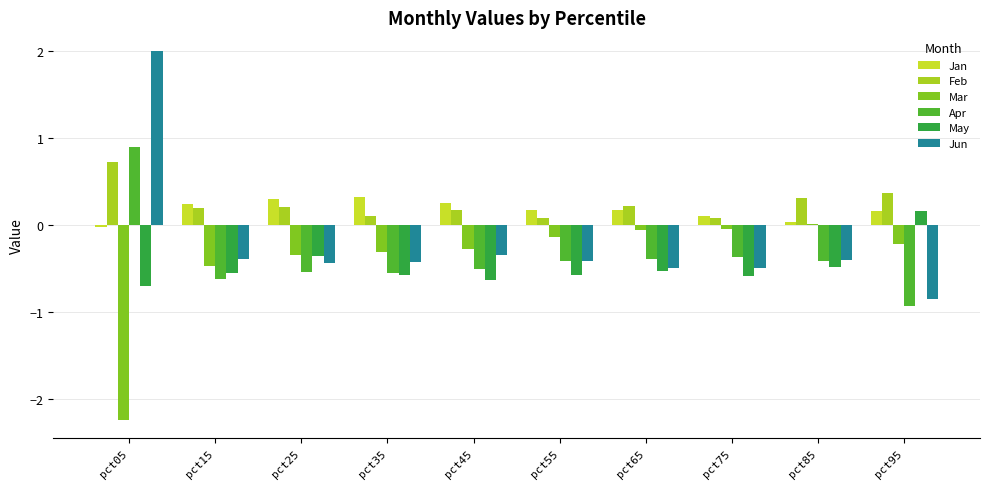

Is it true that Jan equals 0.3 at pct45?

True